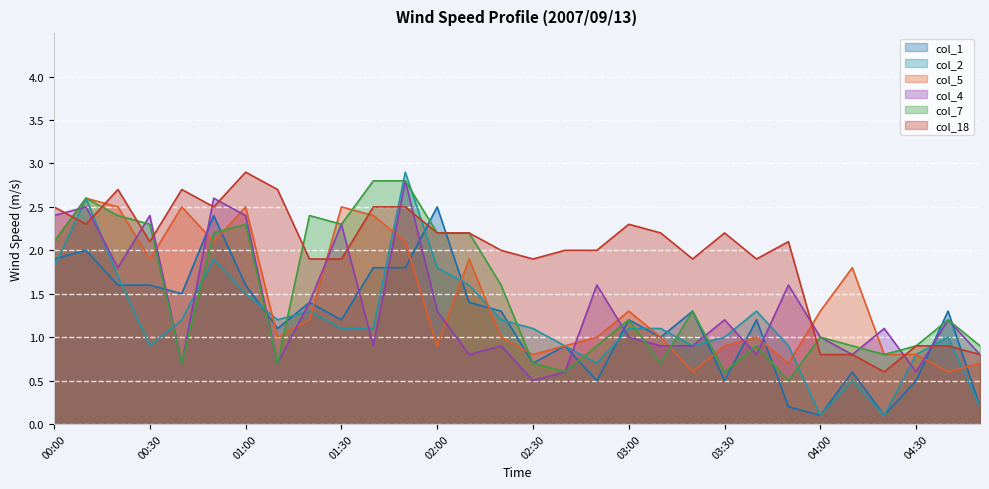

Between which two adjacent categories do col_2 and col_1 first intersect?

00:00 and 00:10